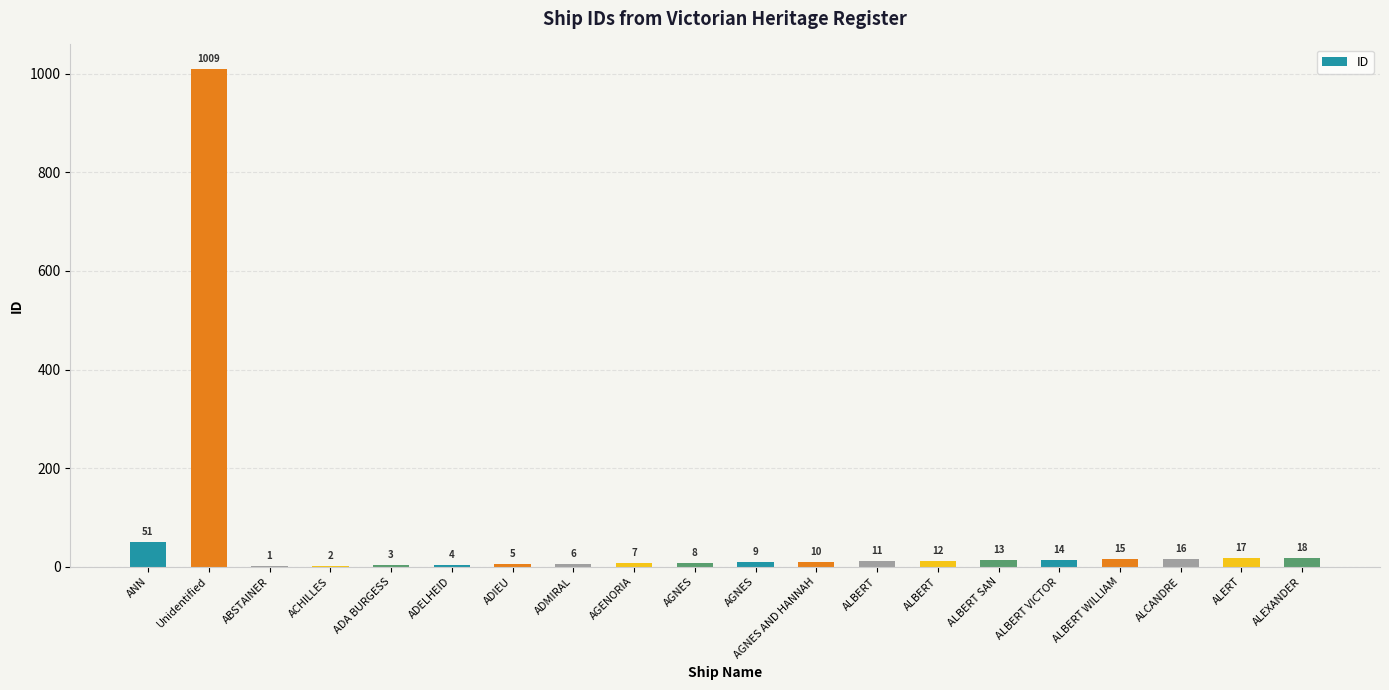

Are the bars grouped side by side (vs. stacked)?

No